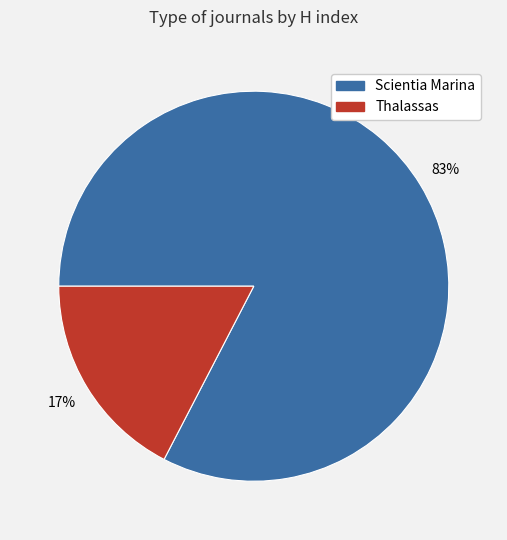

Do Scientia Marina and Thalassas together represent more than half of the pie?

Yes